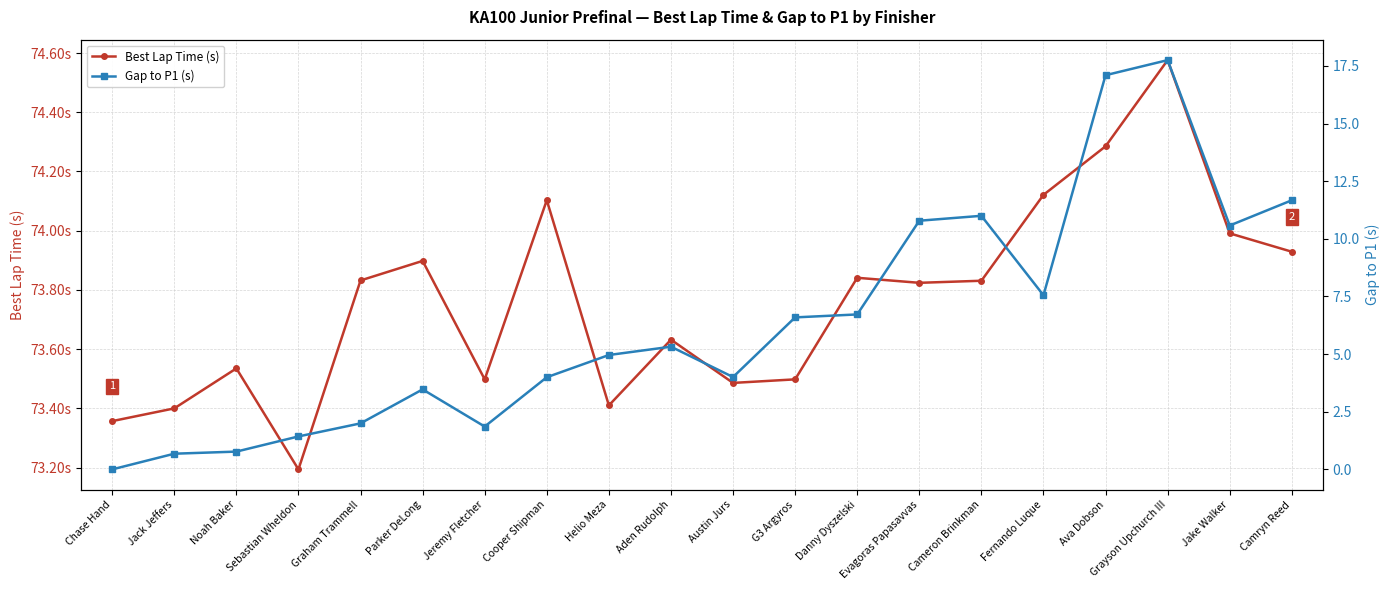

Which series has the widest spread of values?

Gap to P1 (s)